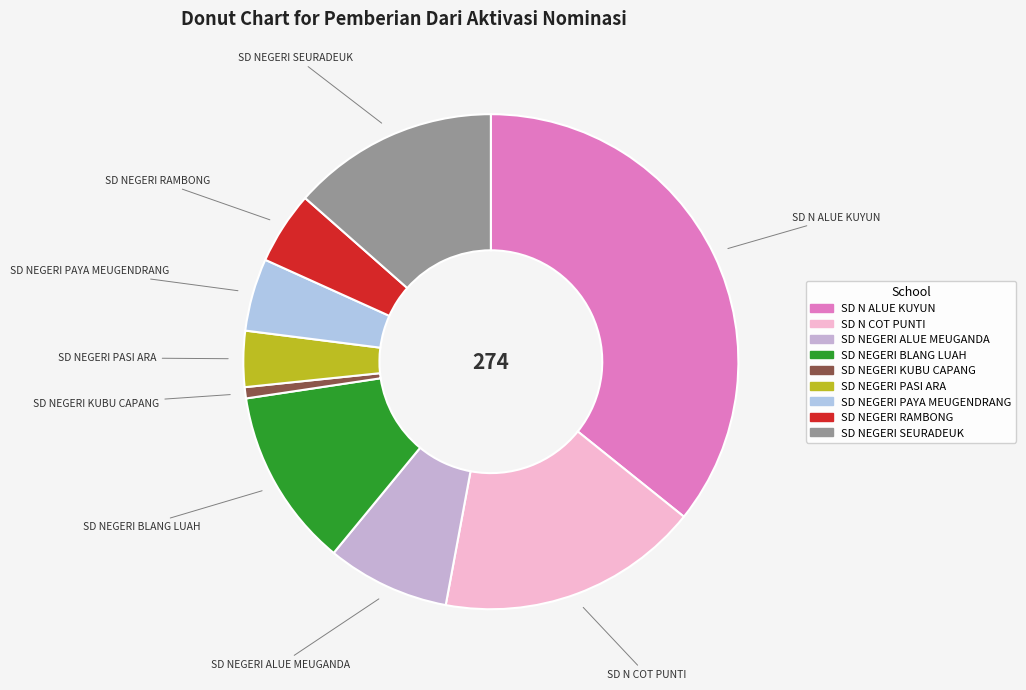

Is there any slice that represents more than half of the pie?

No